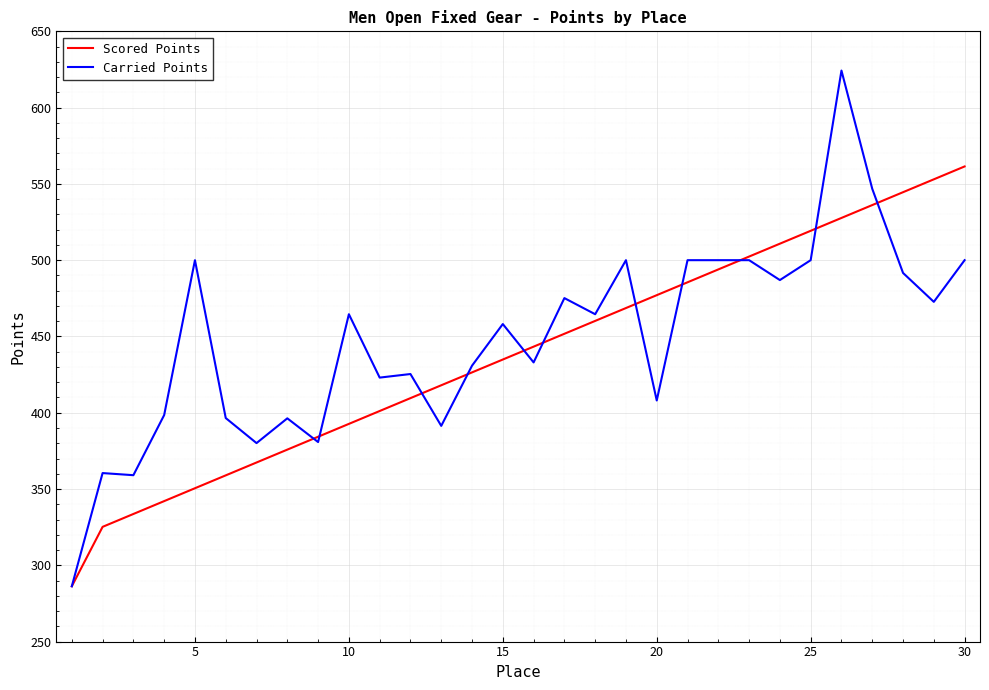

Rank the series by their maximum value, from highest to lowest.

Carried Points, Scored Points